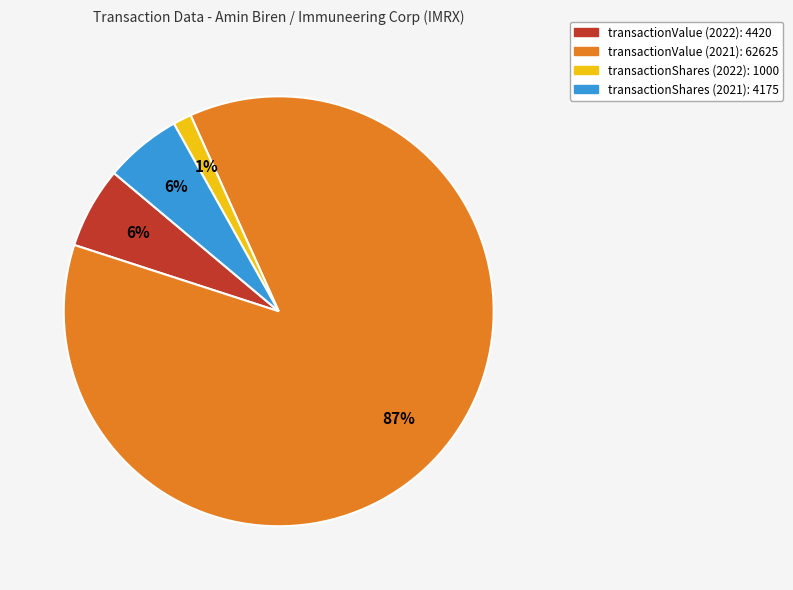

To the nearest percent, what is the average slice percentage?

25%